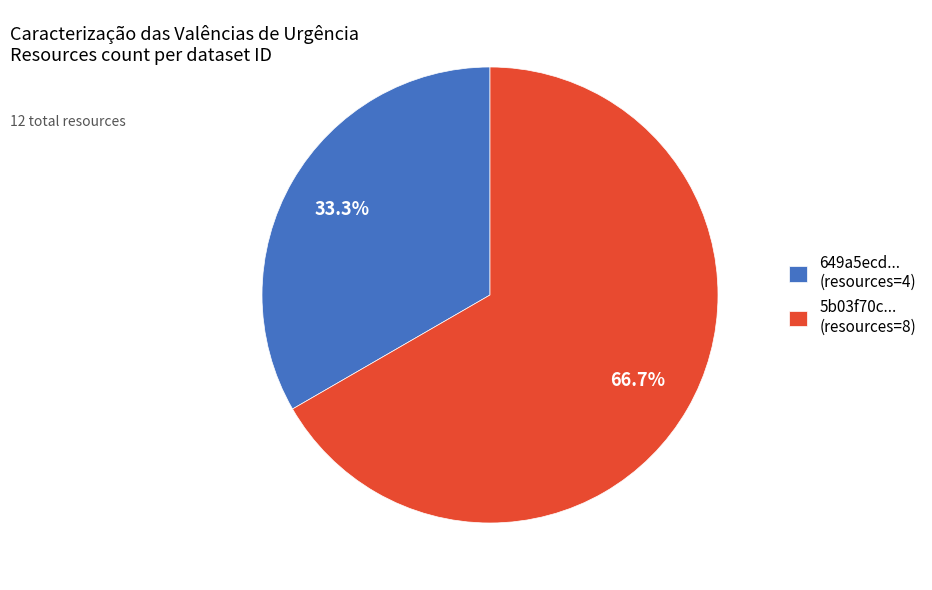

Rank the categories by value from highest to lowest.

5b03f70c... (resources=8), 649a5ecd... (resources=4)